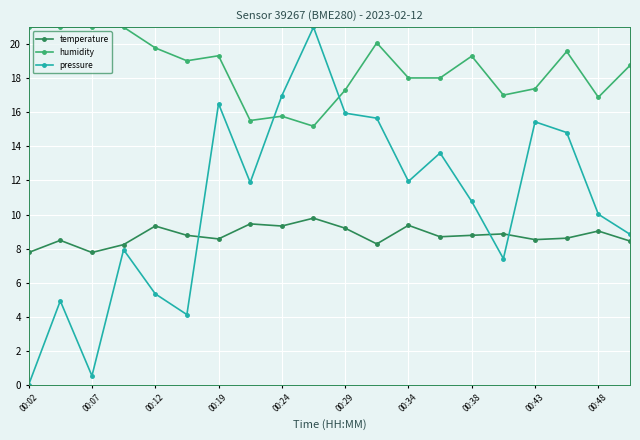

Which series has the largest total across all categories?

humidity